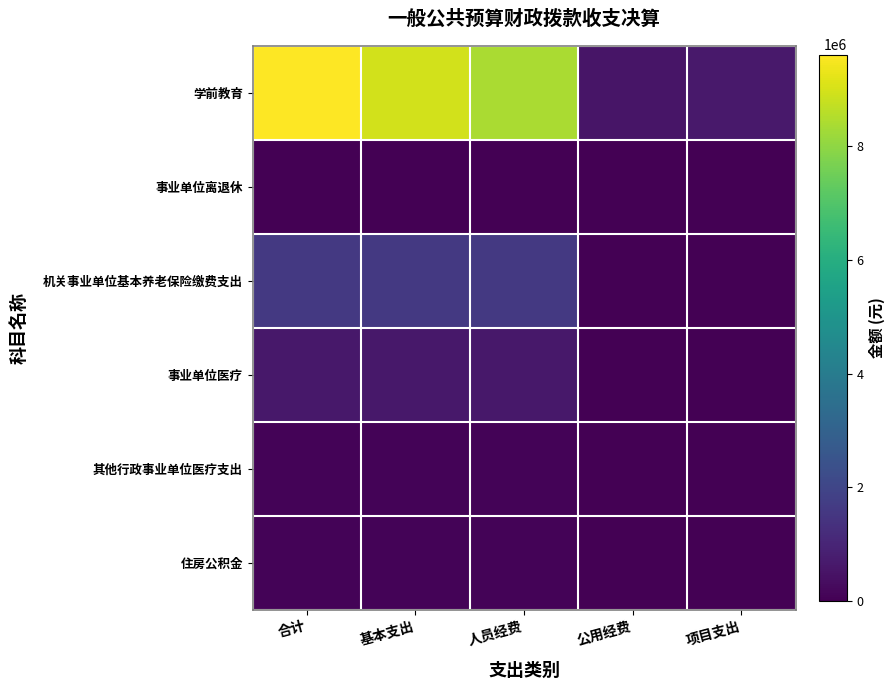

Reading left to right, extract all data points from this chart.

学前教育: 合计=9606976.1	基本支出=8946797.1	人员经费=8395163.2	公用经费=551634.0	项目支出=660178.9
事业单位离退休: 合计=19000.0	基本支出=19000.0	人员经费=19000.0	公用经费=0.0	项目支出=0.0
机关事业单位基本养老保险缴费支出: 合计=1593210.4	基本支出=1593210.4	人员经费=1593210.4	公用经费=0.0	项目支出=0.0
事业单位医疗: 合计=636207.2	基本支出=636207.2	人员经费=636207.2	公用经费=0.0	项目支出=0.0
其他行政事业单位医疗支出: 合计=80873.9	基本支出=80873.9	人员经费=80873.9	公用经费=0.0	项目支出=0.0
住房公积金: 合计=92666.0	基本支出=92666.0	人员经费=92666.0	公用经费=0.0	项目支出=0.0